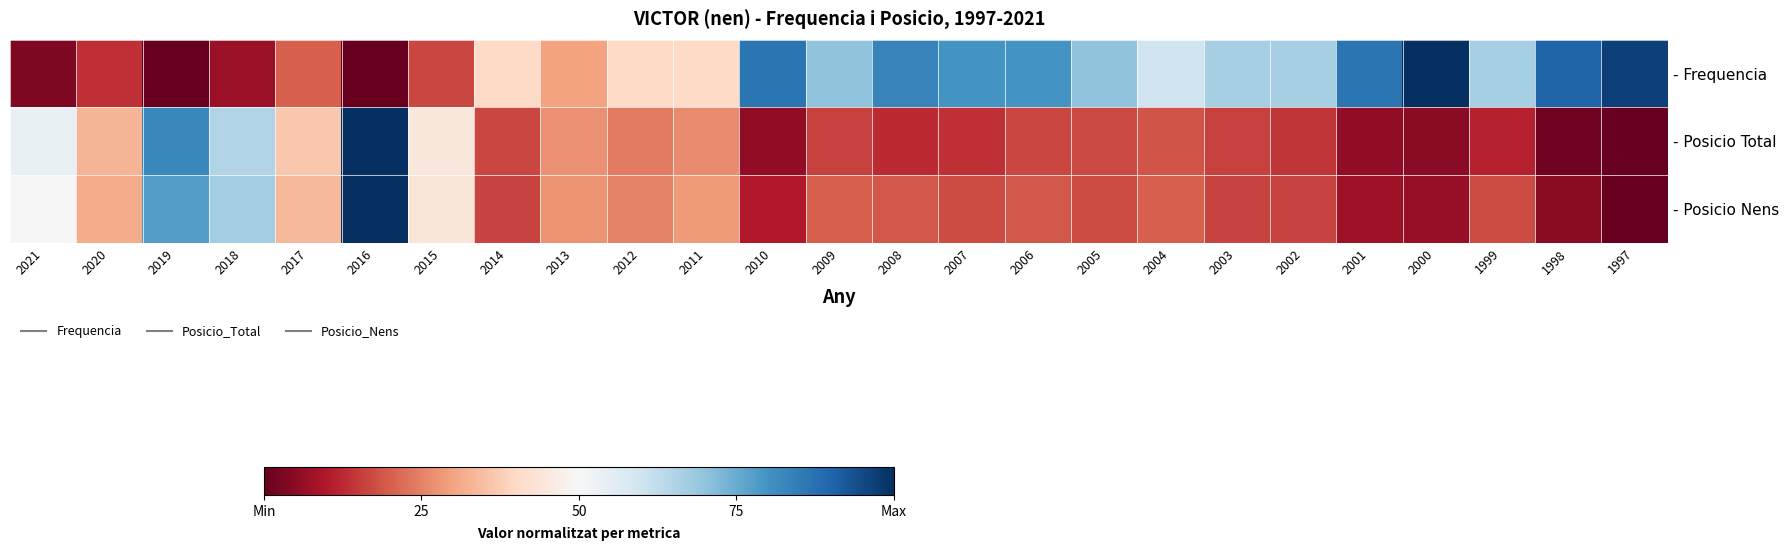

How many categories are shown in the chart?

25